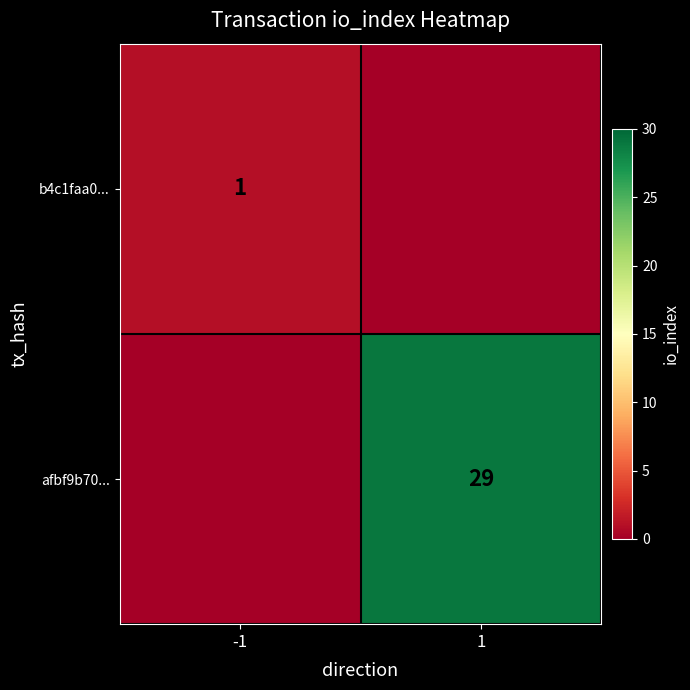

True or false: b4c1faa0... has a value of 0 at -1.

False